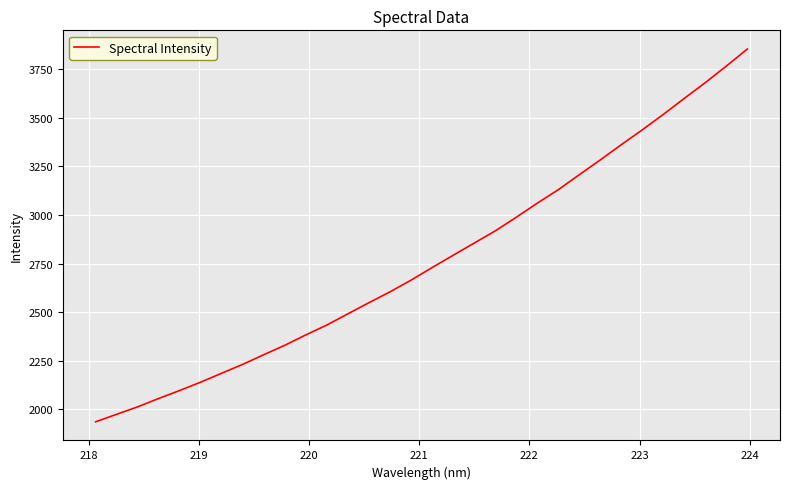

What is the average value?

2767.6